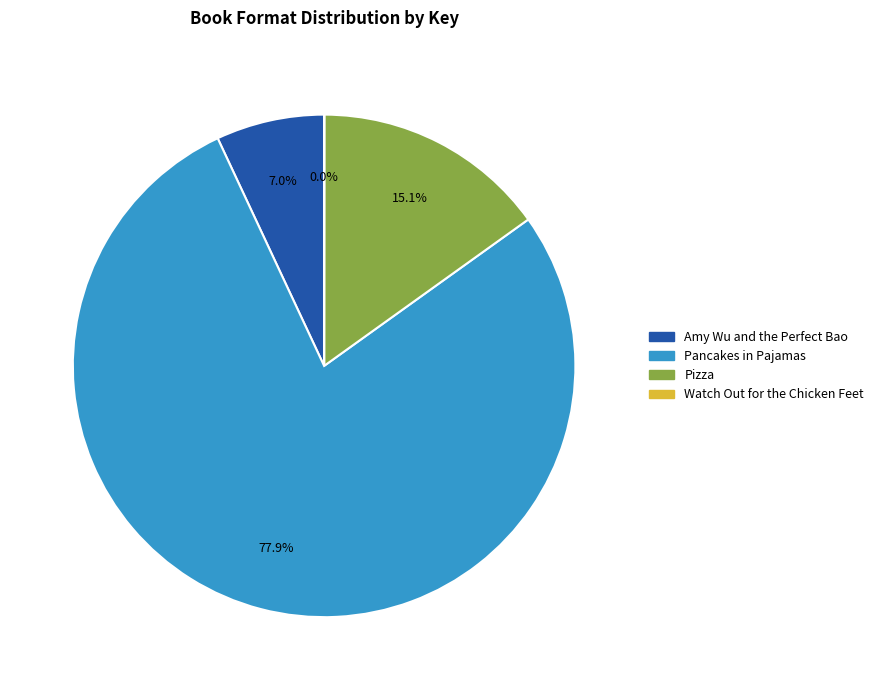

To the nearest percent, what is the combined percentage of Pizza and Amy Wu and the Perfect Bao?

22%